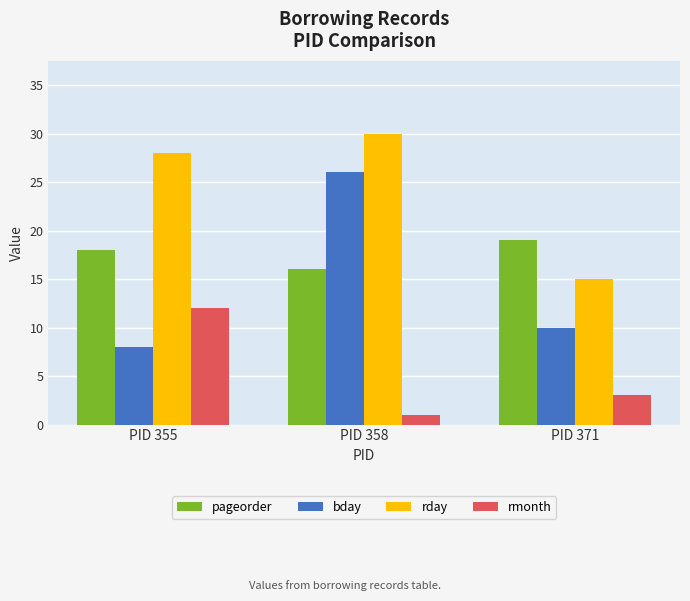

List the series in order of their peak value, highest first.

rday, bday, pageorder, rmonth